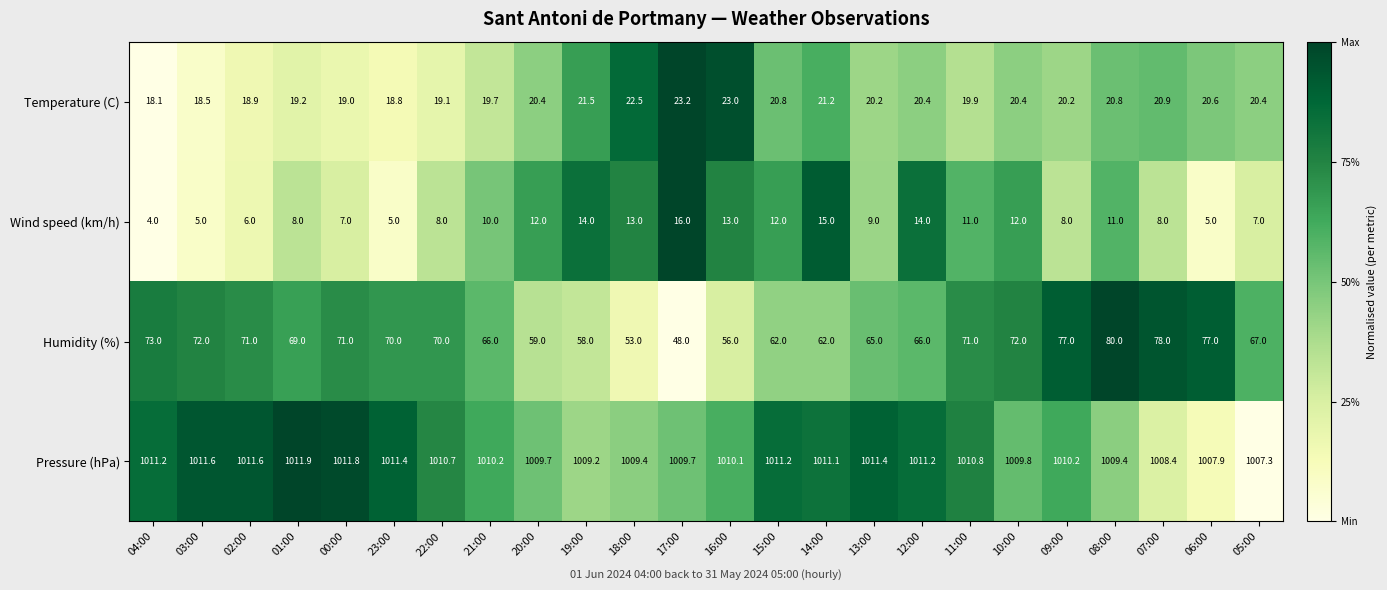

The value of Pressure (hPa) at 23:00 is 1011.4. True or false?

True